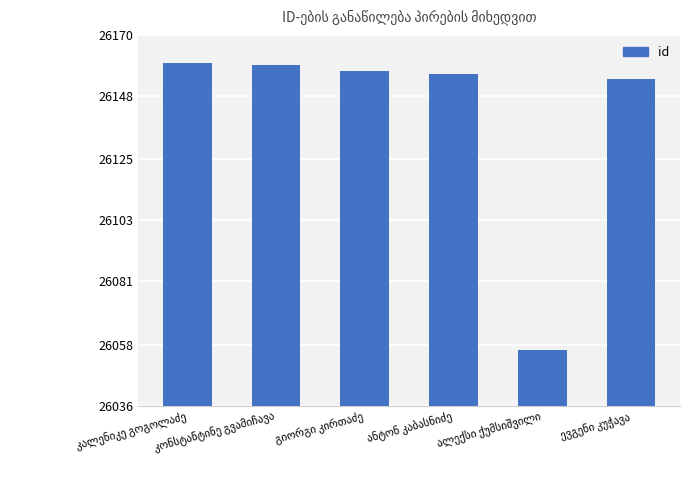

What is the value of the 1st bar from the left?

26160